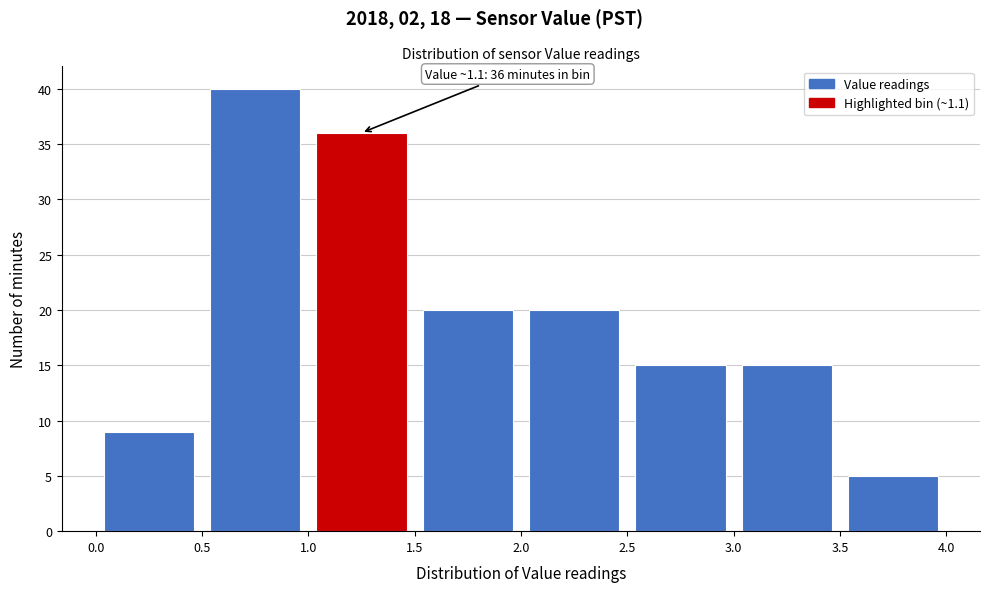

Over which range of the x-axis is the bar tallest?

0.5 to 1.0